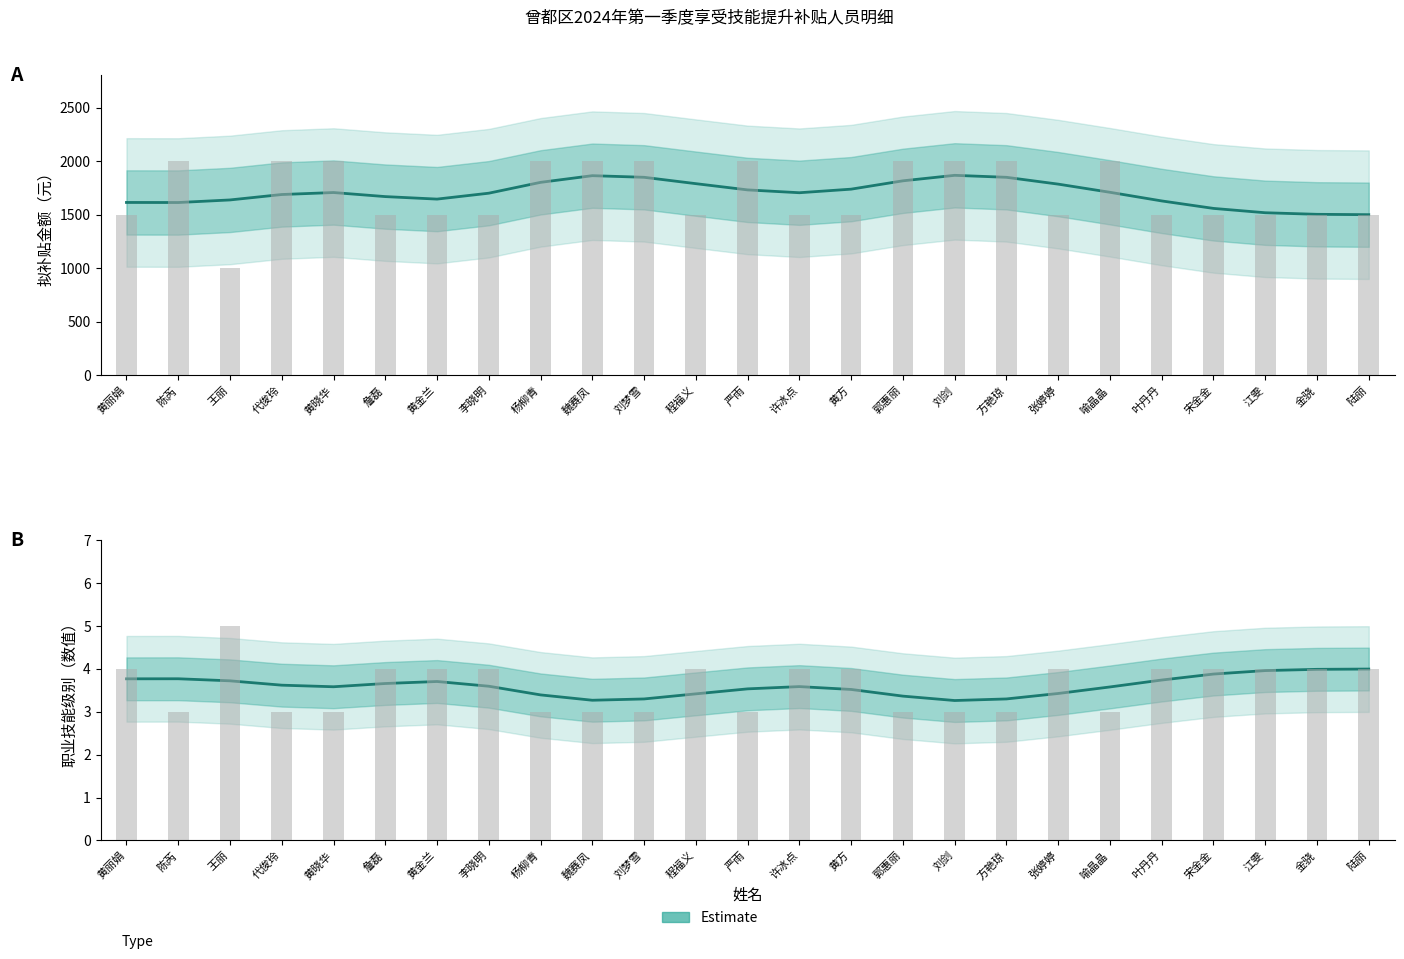

Rank the series at 程福义 from lowest to highest value.

级别数值（Estimate）, 拟补贴金额（Estimate）